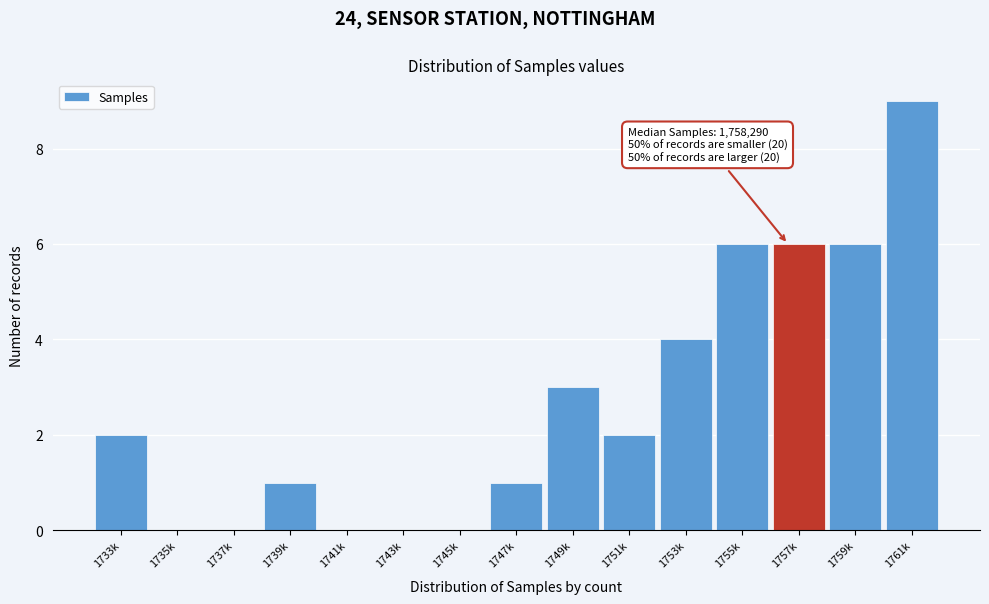

Reading left to right, extract all data points from this chart.

1733k=2	1735k=0	1737k=0	1739k=1	1741k=0	1743k=0	1745k=0	1747k=1	1749k=3	1751k=2	1753k=4	1755k=6	1757k=6	1759k=6	1761k=9